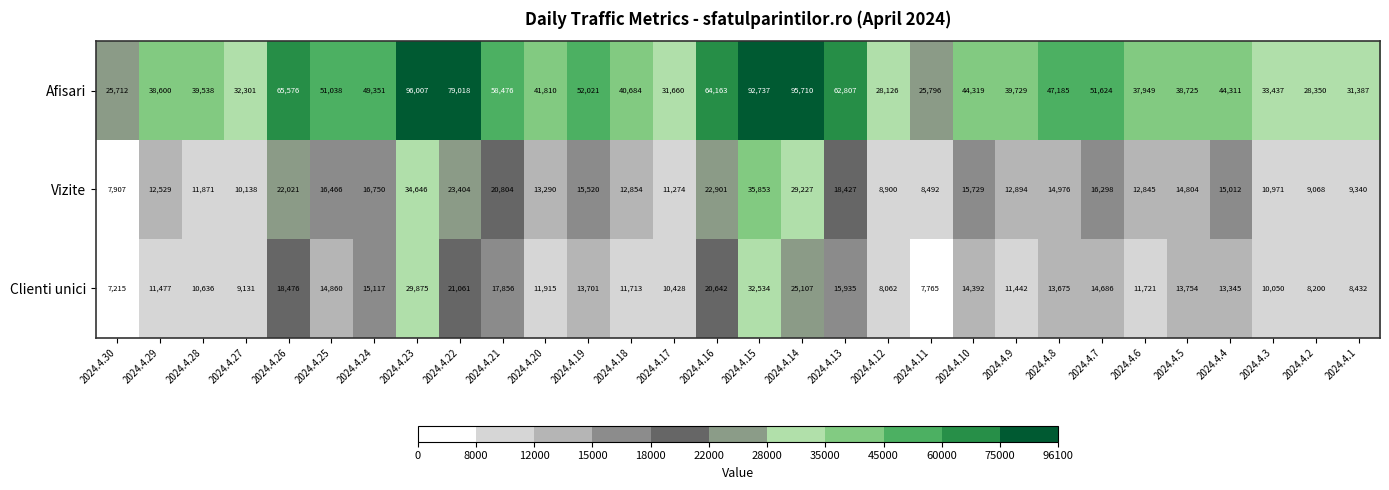

What is the minimum value shown in the chart?

7215